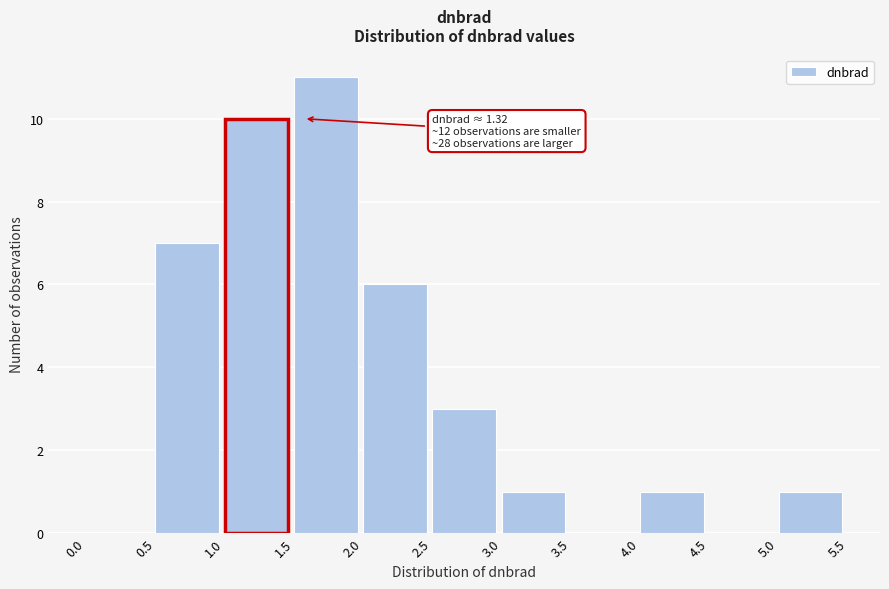

Over which range of the x-axis is the bar tallest?

1.5 to 2.0